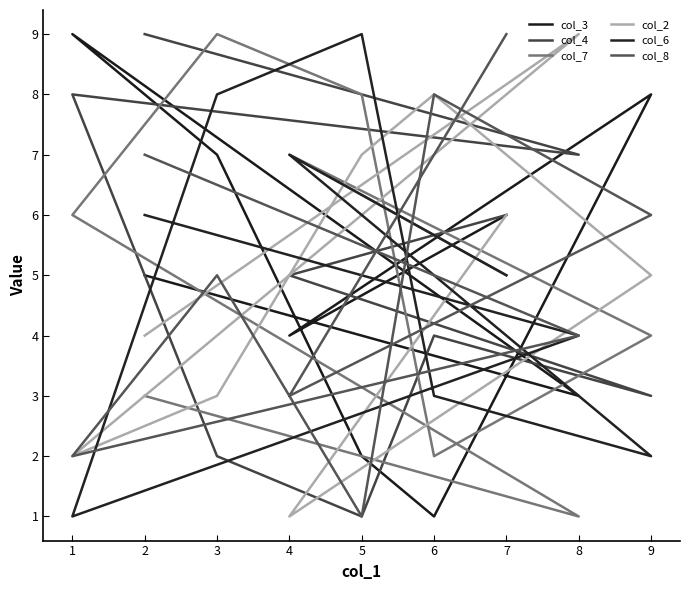

How many col_3 values are between 3 and 7?

5